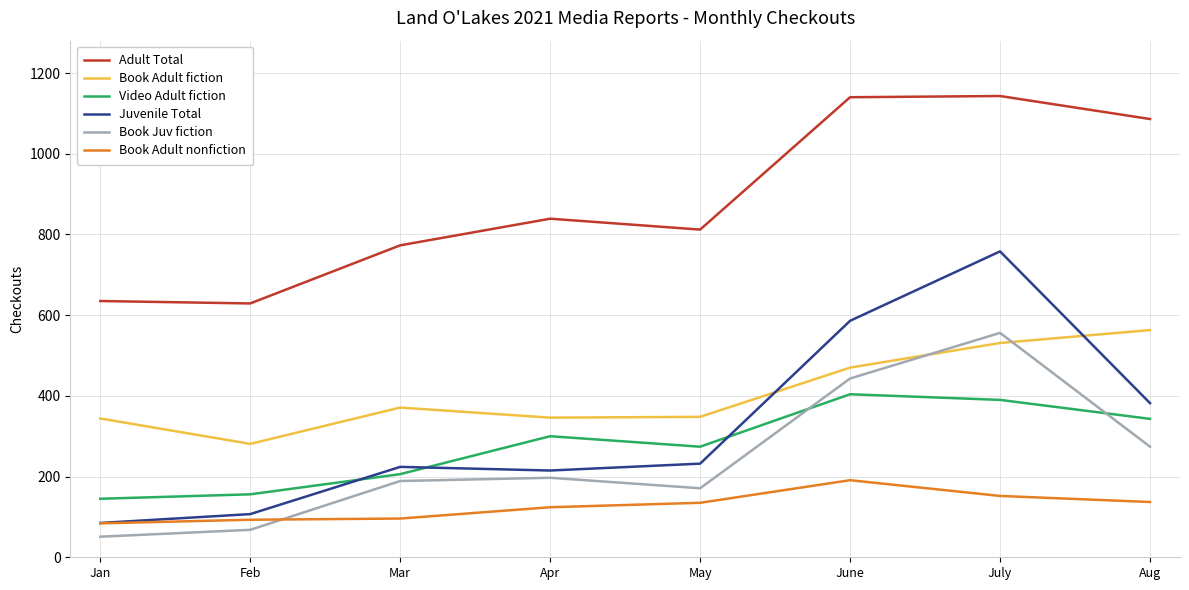

What is the spread (max minus min) of values at June?

949